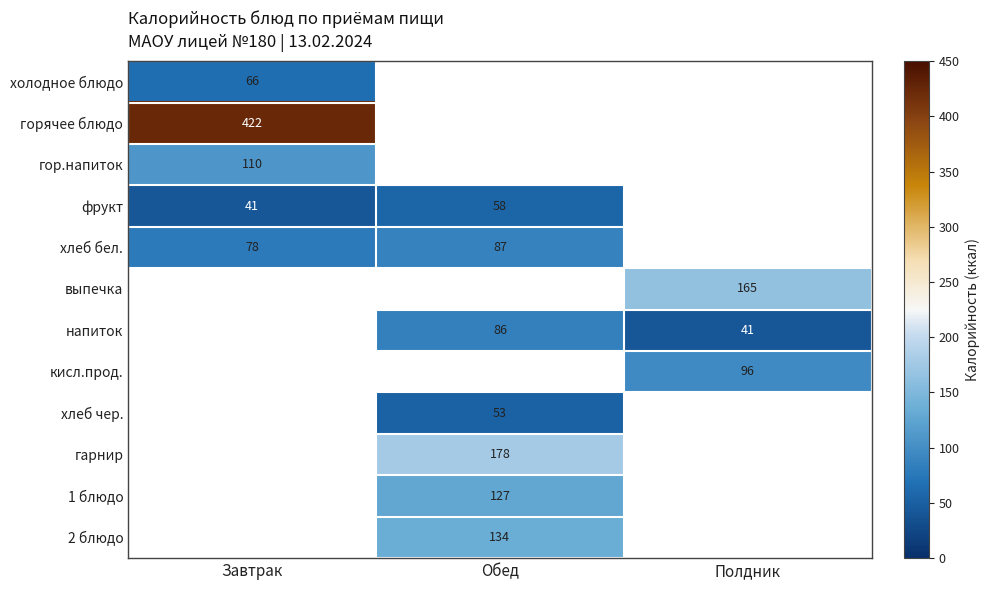

Which label corresponds to the smallest value in the chart?

Завтрак